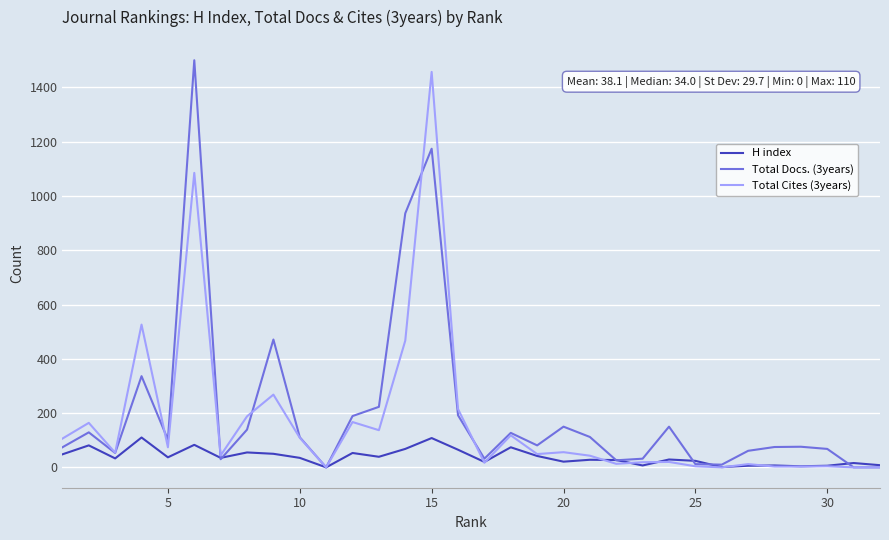

How many series are shown in this chart?

3